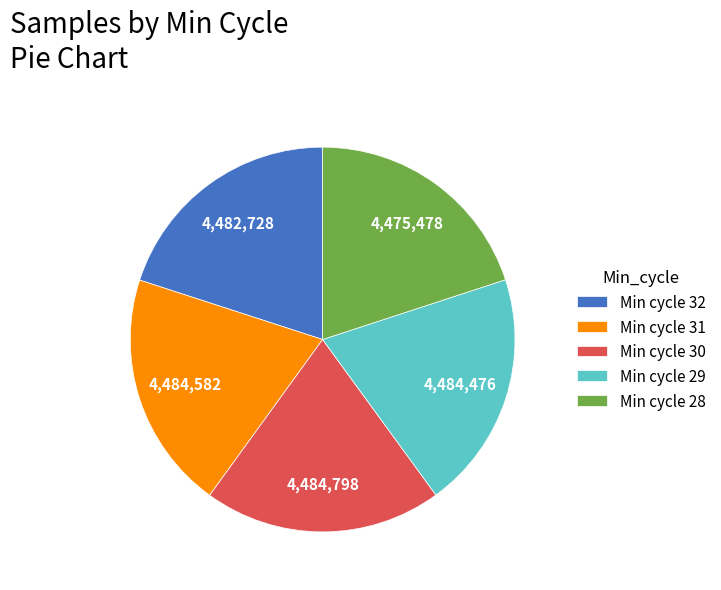

How many slices are in this pie chart?

5